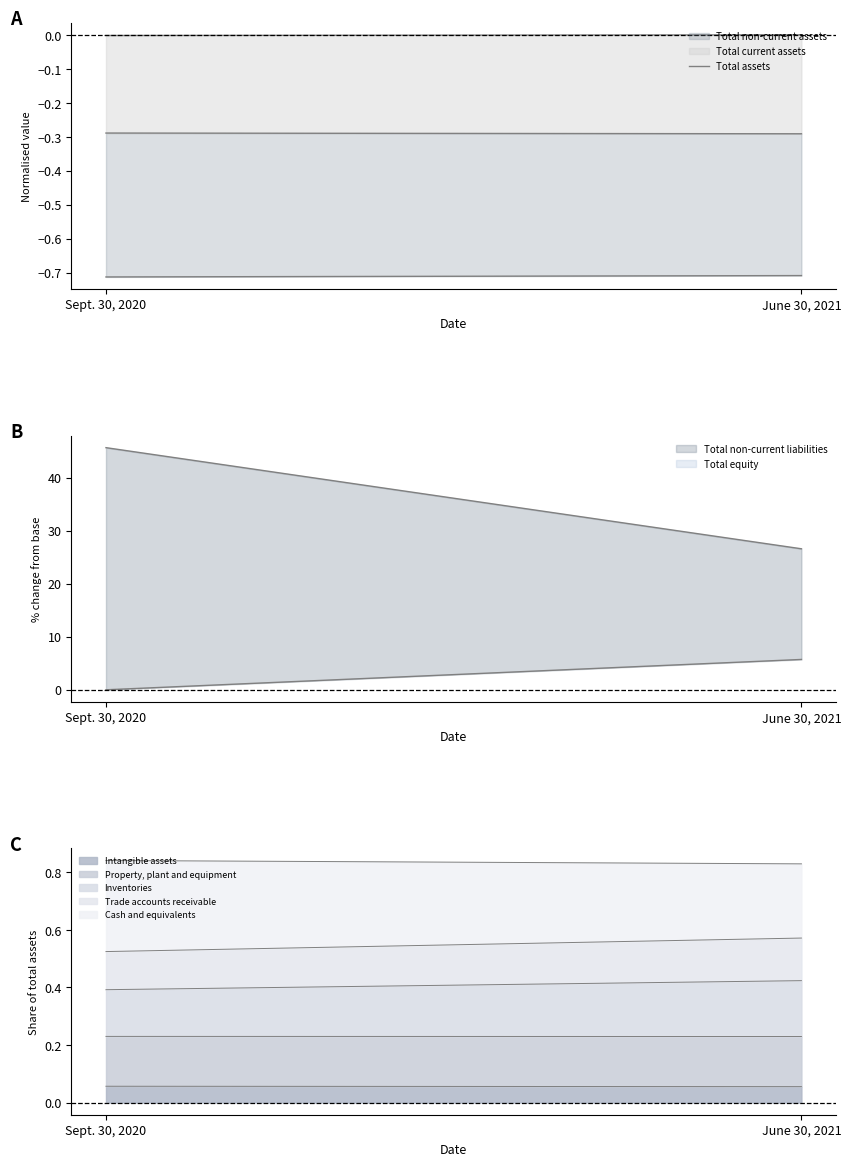

Does the chart display data point markers on the line(s)?

No